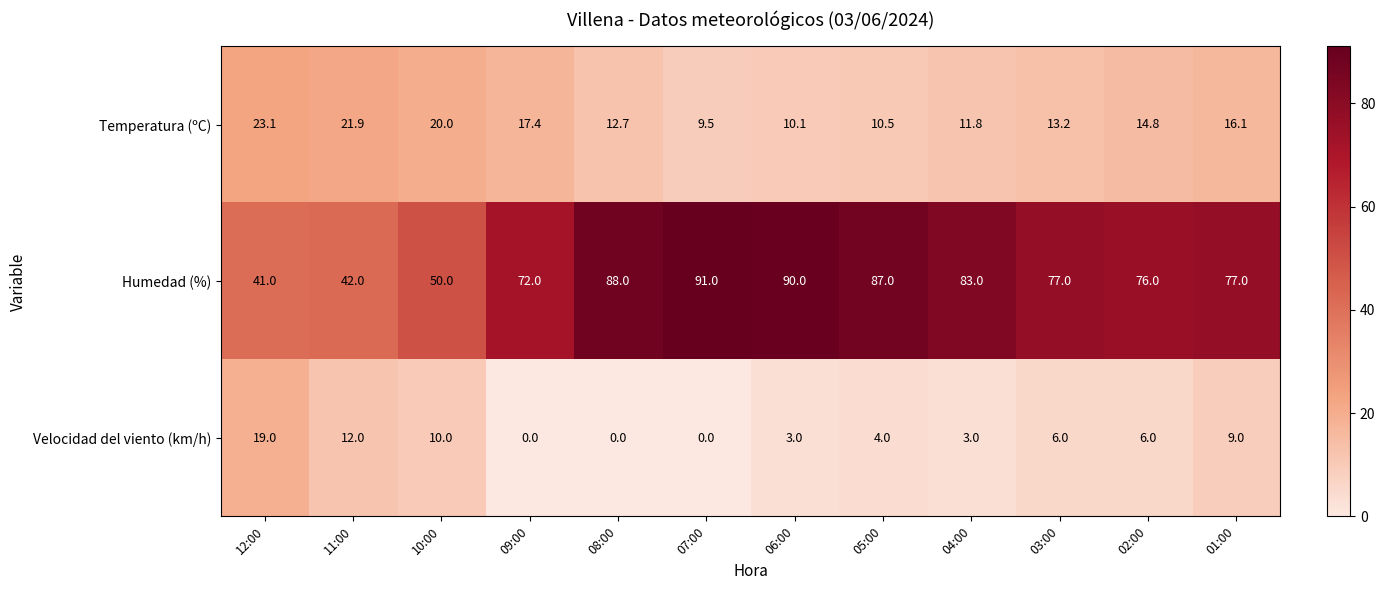

List the series in order of their peak value, highest first.

Humedad (%), Temperatura (ºC), Velocidad del viento (km/h)